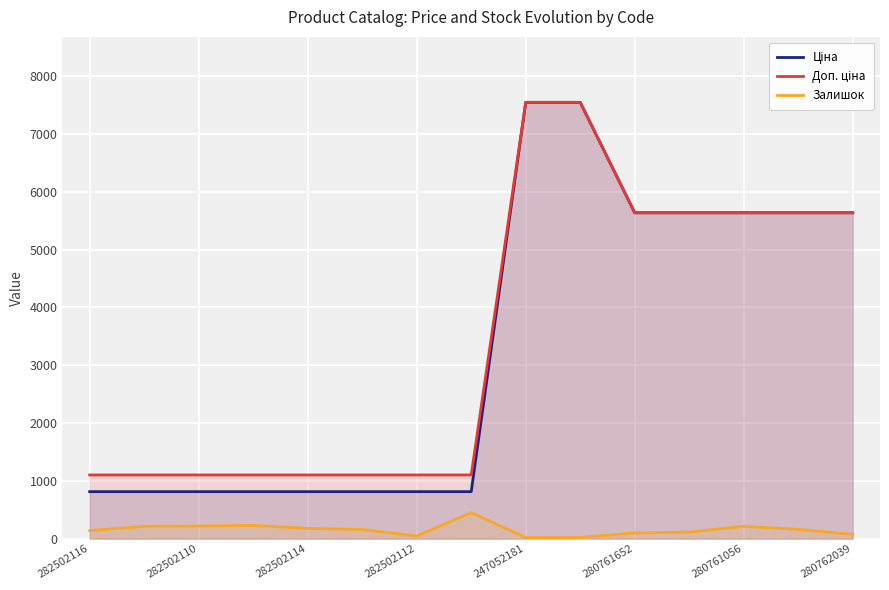

What is the value of the Доп. ціна point at the 9th from the left?

7545.9